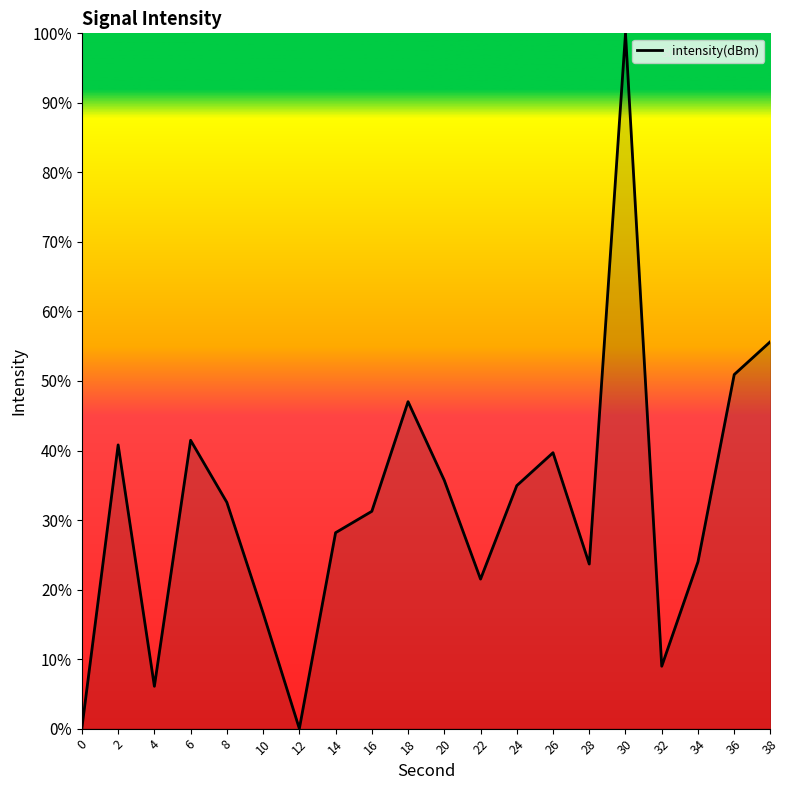

How many lines are shown in the chart?

1